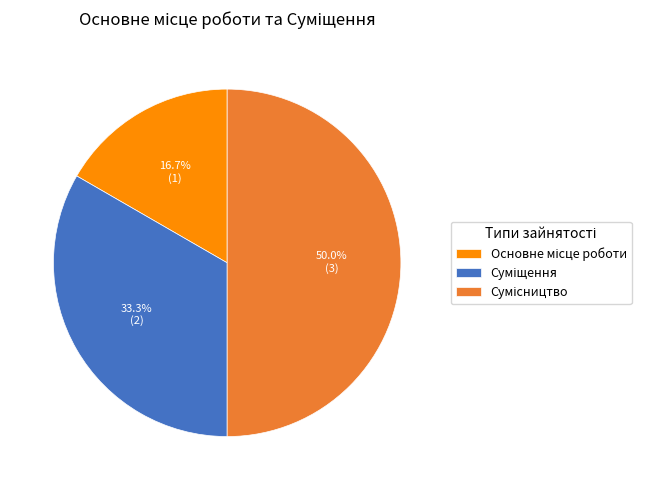

How many segments does this pie chart have?

3